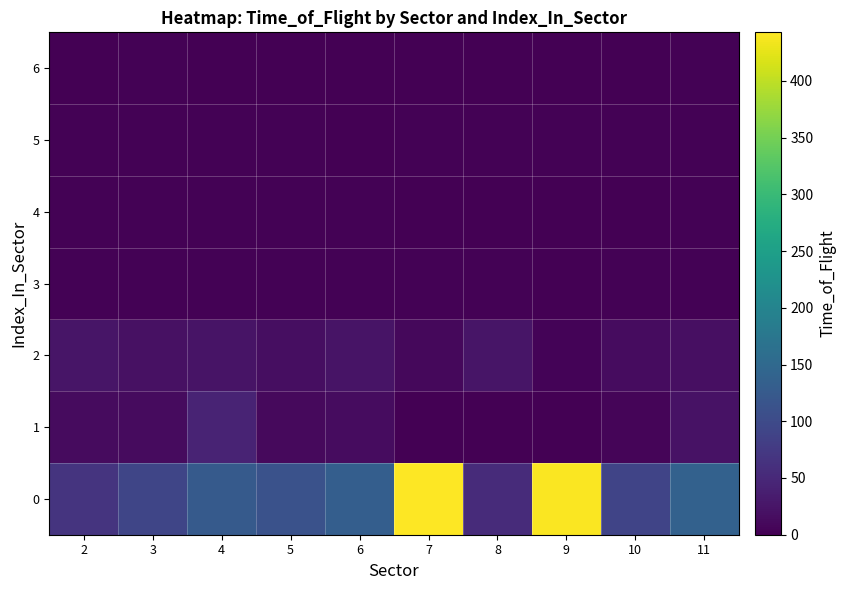

What is the total value across all series at 2?

111.1